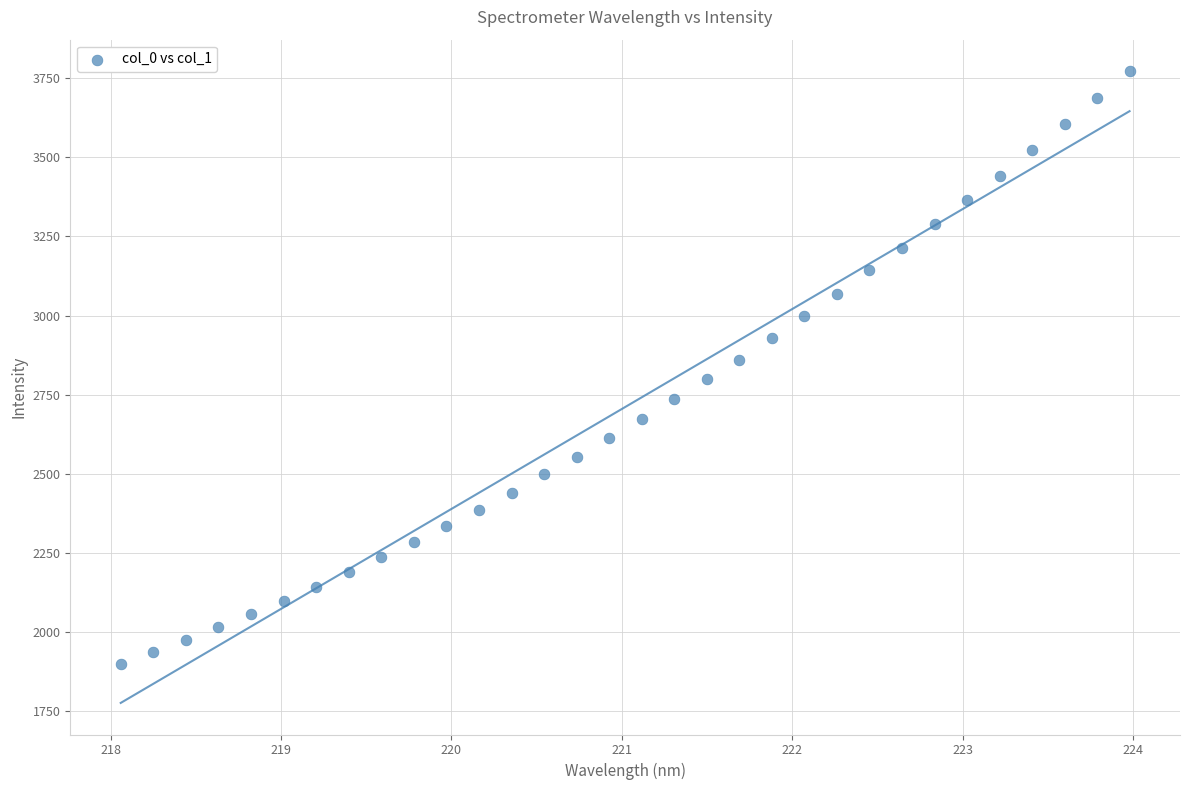

What is the range of X values (max minus min)?

5.9